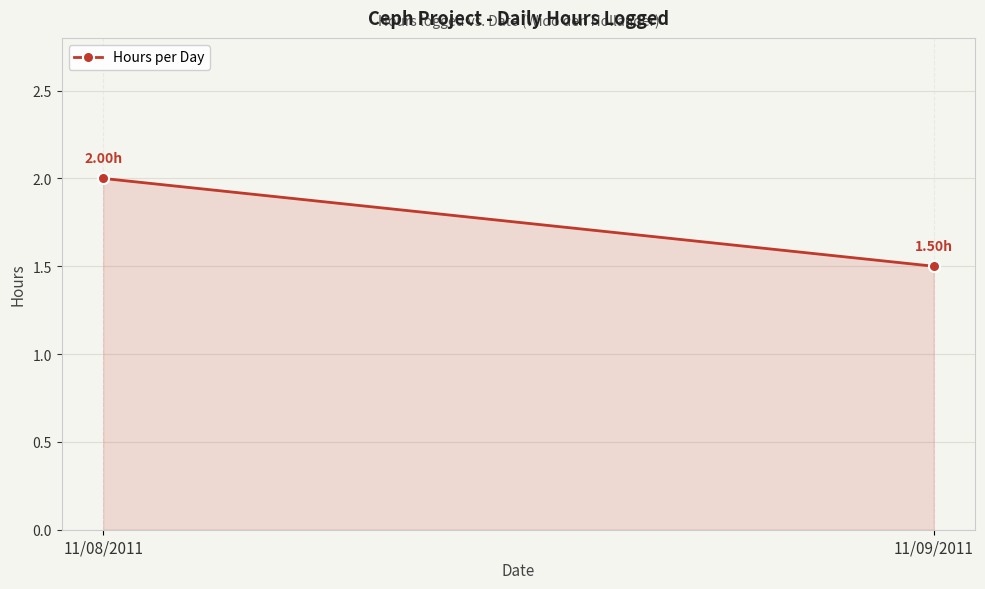

Reading left to right, transcribe all the data shown in this chart.

2.0	1.5